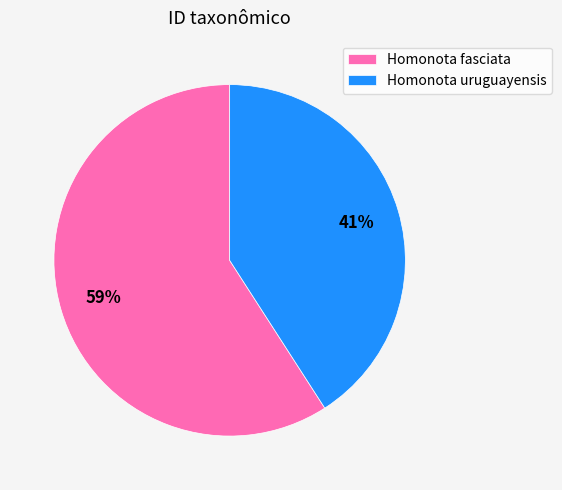

To the nearest percent, what percentage of the pie is Homonota uruguayensis?

41%